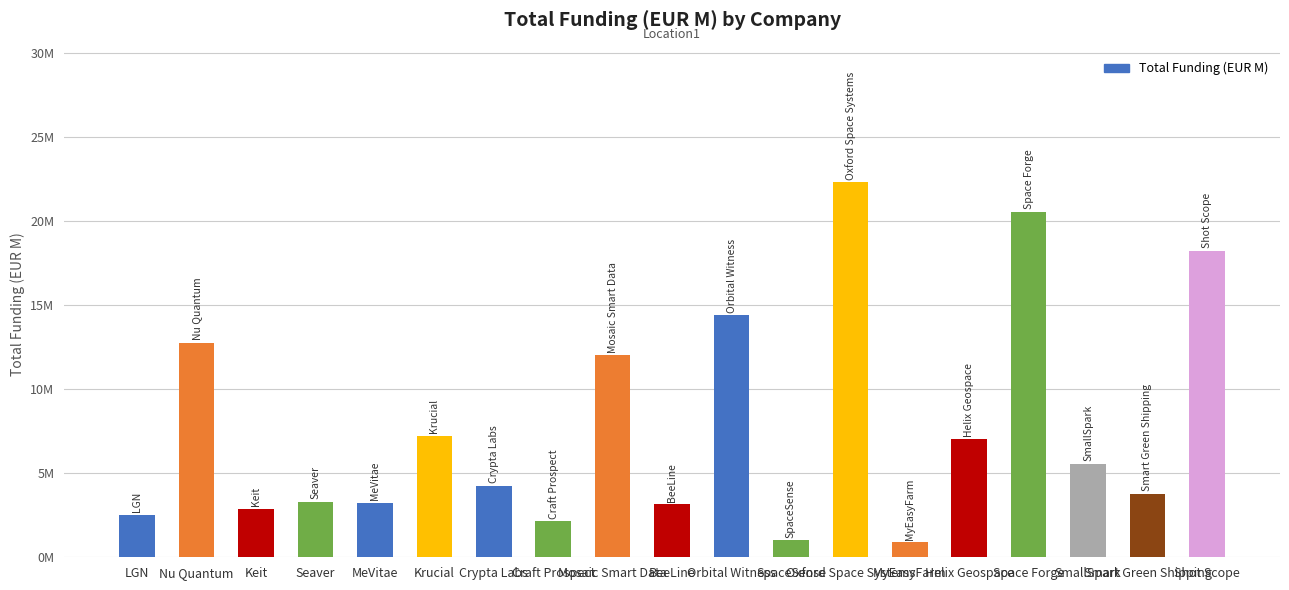

Which label corresponds to the largest value in the chart?

Oxford Space Systems